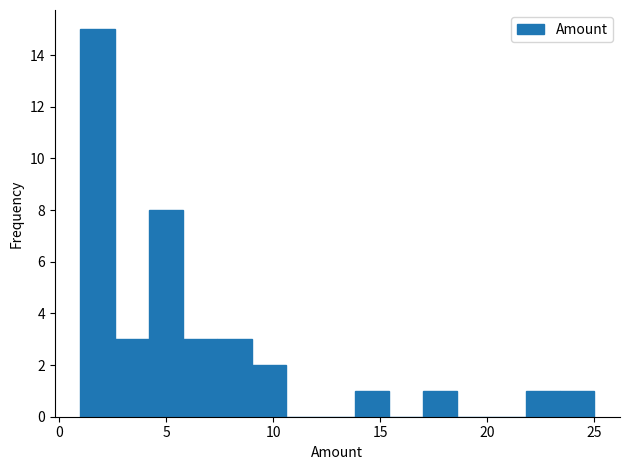

Read against the x-axis, roughly where is the centre of the tallest bar?

2.0